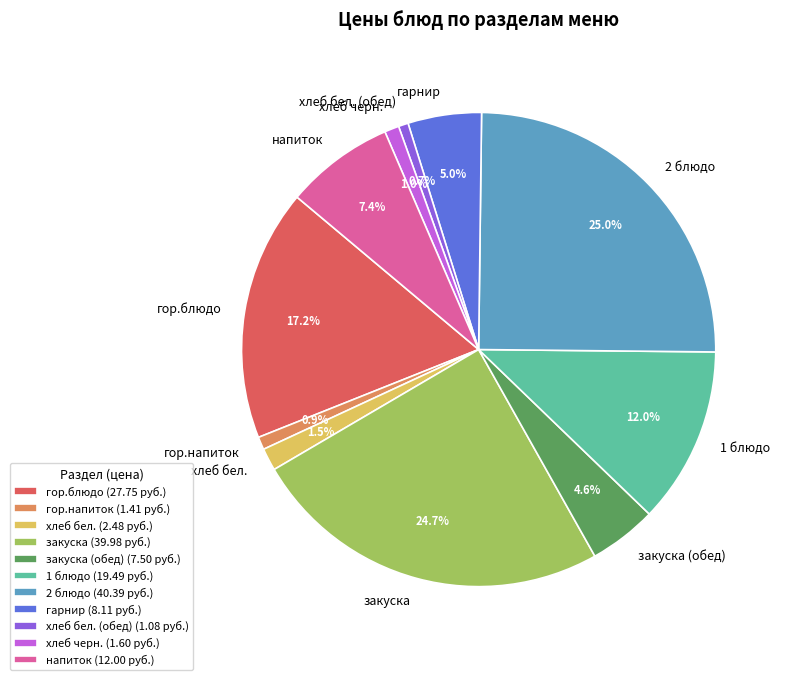

To the nearest percent, what is the difference between the напиток and хлеб бел. (обед) slice percentages?

7%